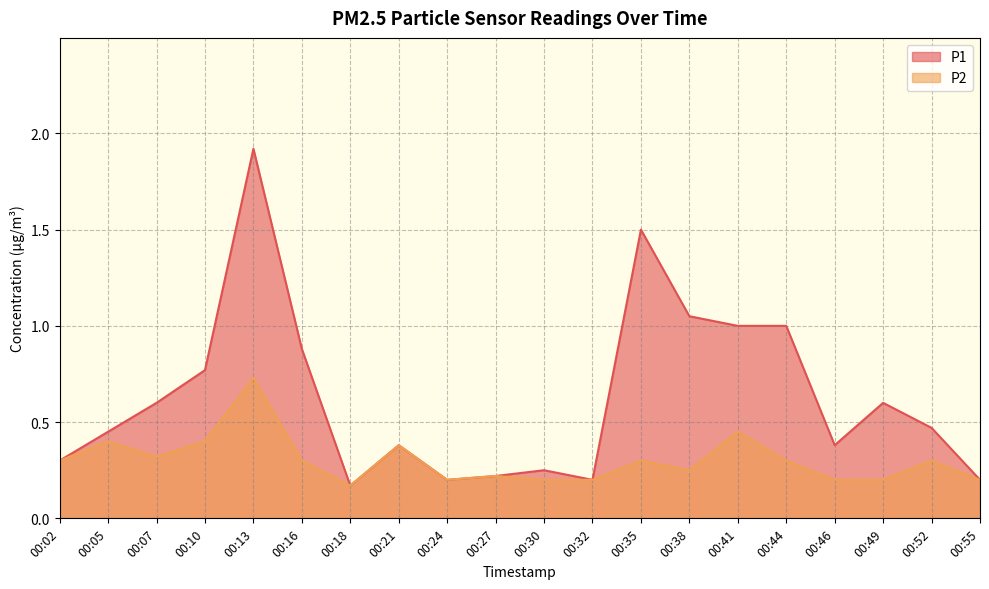

Does the chart display data point markers on the line(s)?

No